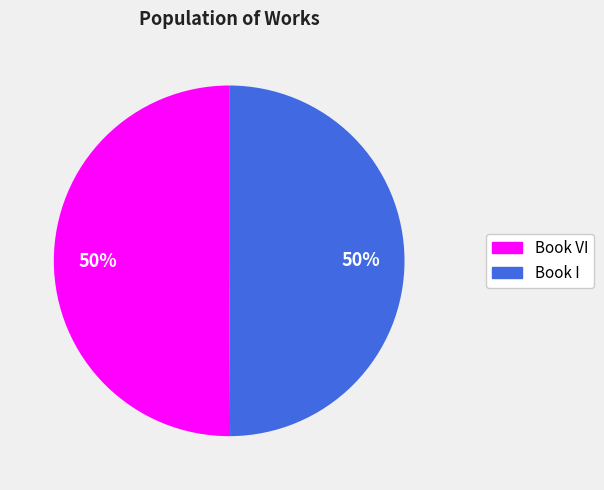

What is the ratio of the value at Book I to the value at Book VI?

1.0